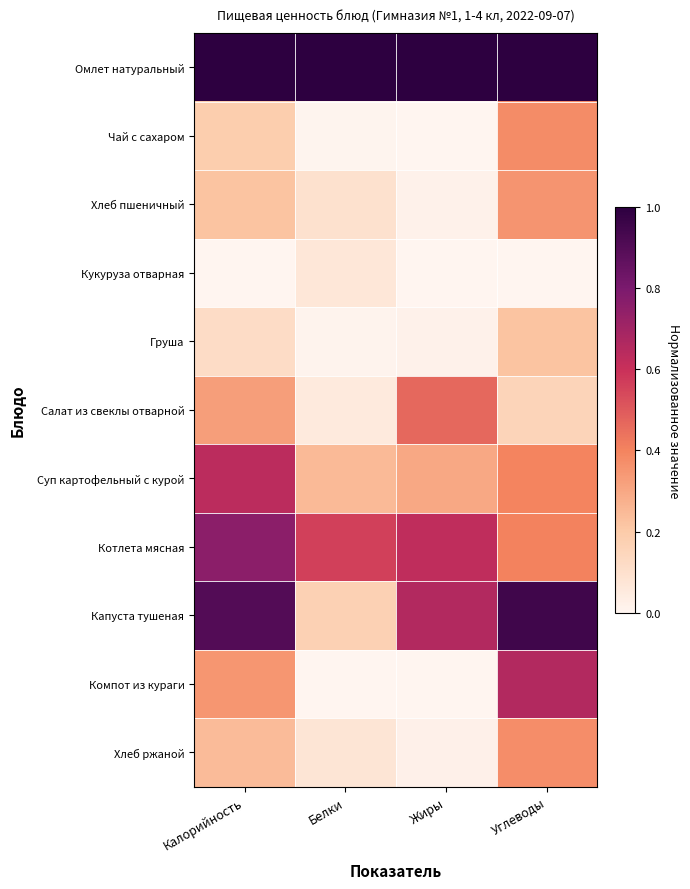

Reading left to right, extract all data points from this chart.

Омлет натуральный: Калорийность=1.0	Белки=1.0	Жиры=1.0	Углеводы=1.0
Чай с сахаром: Калорийность=0.2	Белки=0.0	Жиры=0.0	Углеводы=0.4
Хлеб пшеничный: Калорийность=0.2	Белки=0.1	Жиры=0.0	Углеводы=0.4
Кукуруза отварная: Калорийность=0.0	Белки=0.1	Жиры=0.0	Углеводы=0.0
Груша: Калорийность=0.1	Белки=0.0	Жиры=0.0	Углеводы=0.2
Салат из свеклы отварной: Калорийность=0.3	Белки=0.1	Жиры=0.5	Углеводы=0.2
Суп картофельный с курой: Калорийность=0.6	Белки=0.2	Жиры=0.3	Углеводы=0.4
Котлета мясная: Калорийность=0.8	Белки=0.6	Жиры=0.6	Углеводы=0.4
Капуста тушеная: Калорийность=0.9	Белки=0.2	Жиры=0.7	Углеводы=0.9
Компот из кураги: Калорийность=0.3	Белки=0.0	Жиры=0.0	Углеводы=0.7
Хлеб ржаной: Калорийность=0.2	Белки=0.1	Жиры=0.0	Углеводы=0.4